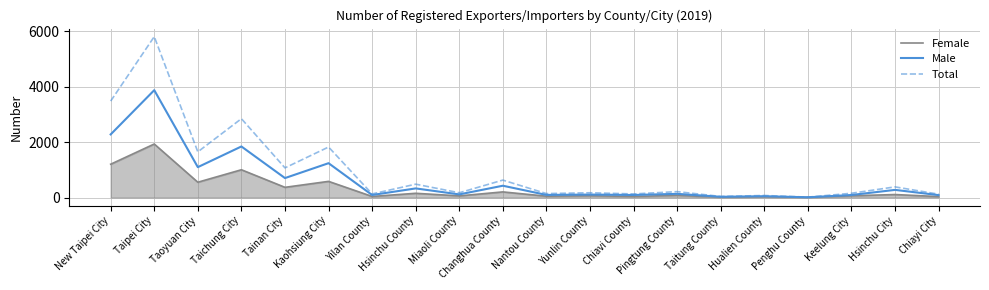

Where is the first local maximum for Male?

Taipei City